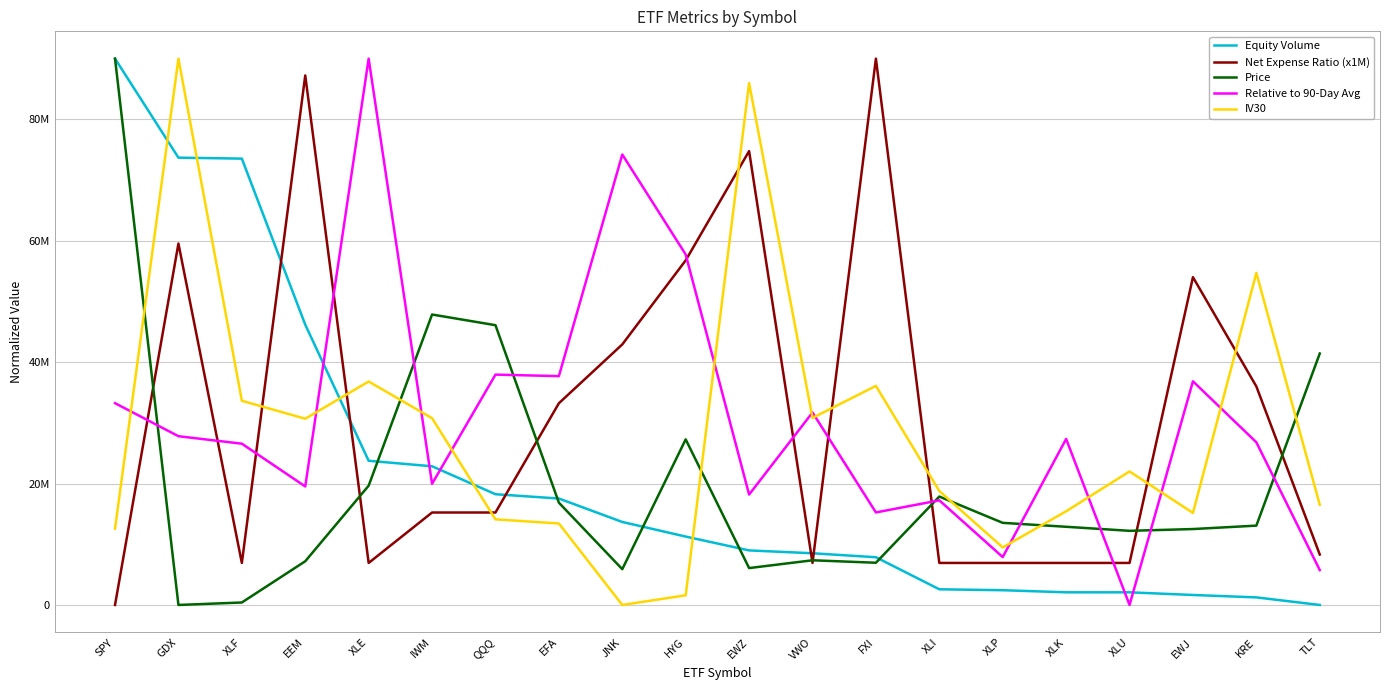

What is the label of the 19th point from the left?

KRE